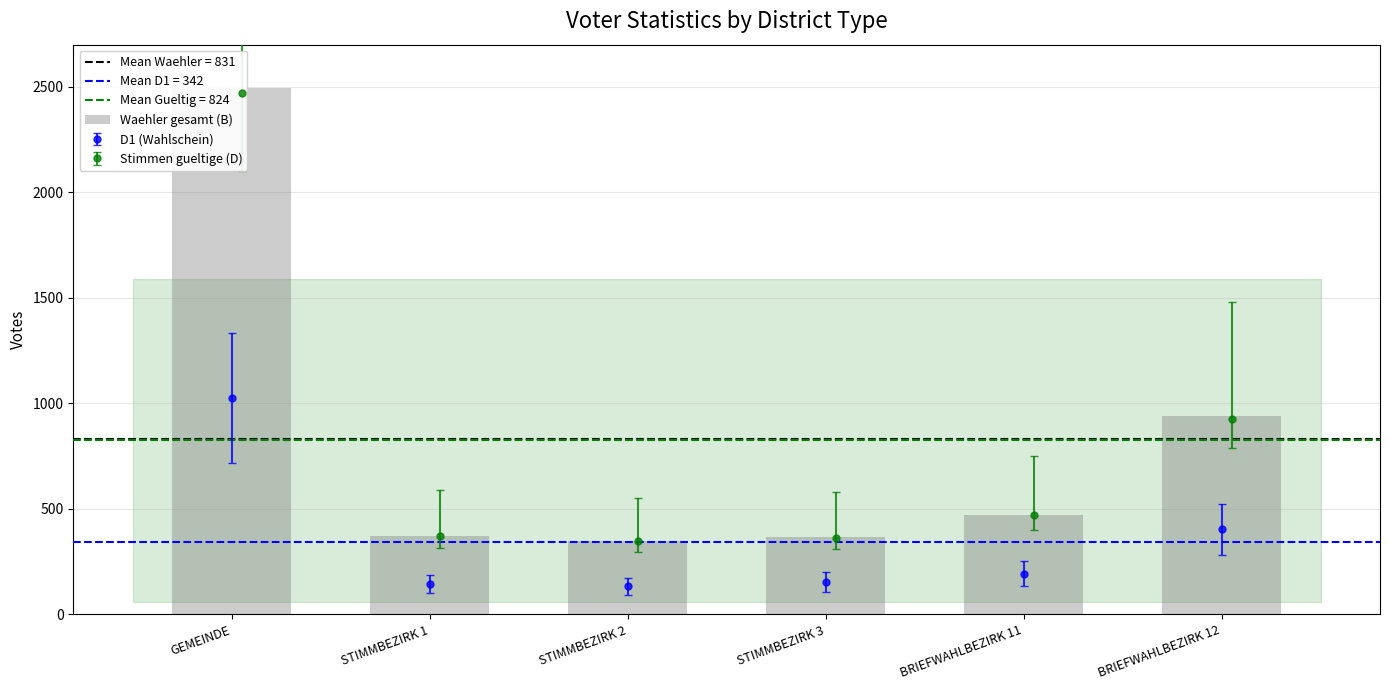

Reading left to right, extract all data points from this chart.

2494	369	346	365	472	942